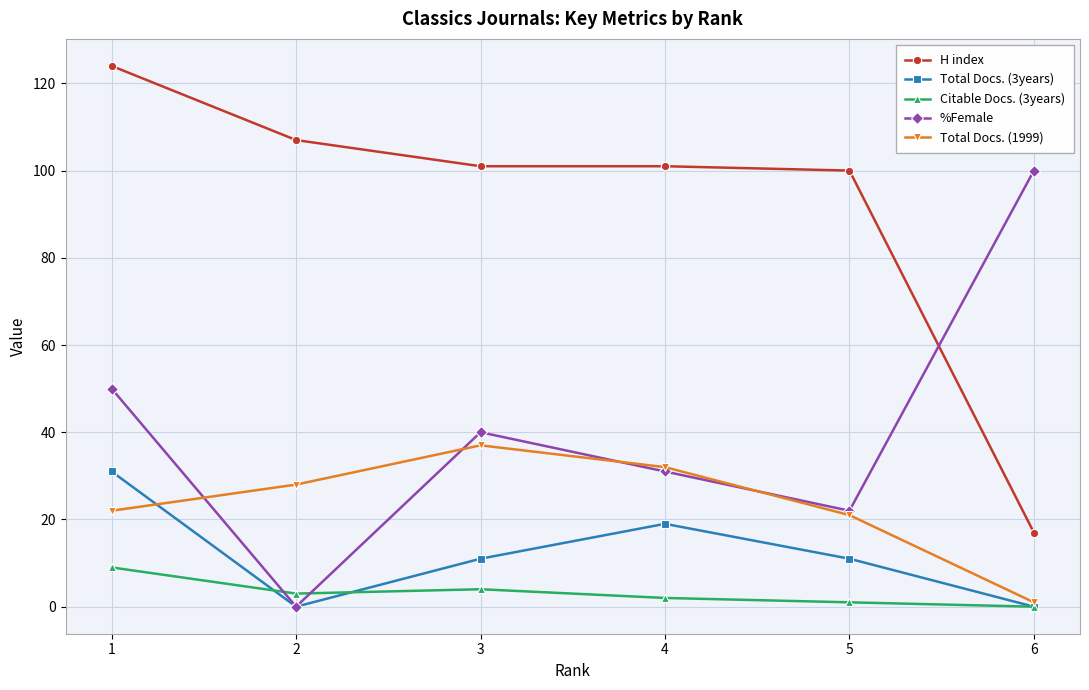

True or false: Total Docs. (1999) has more than 1 points higher than both neighbors.

False